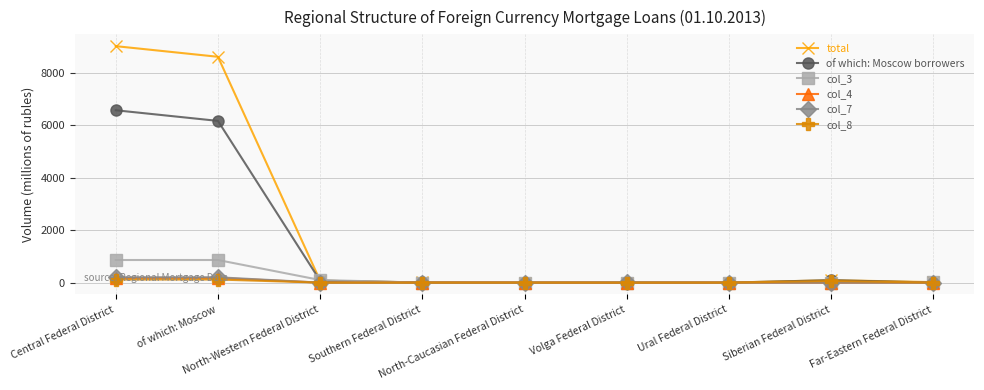

Which series has the largest total across all categories?

total